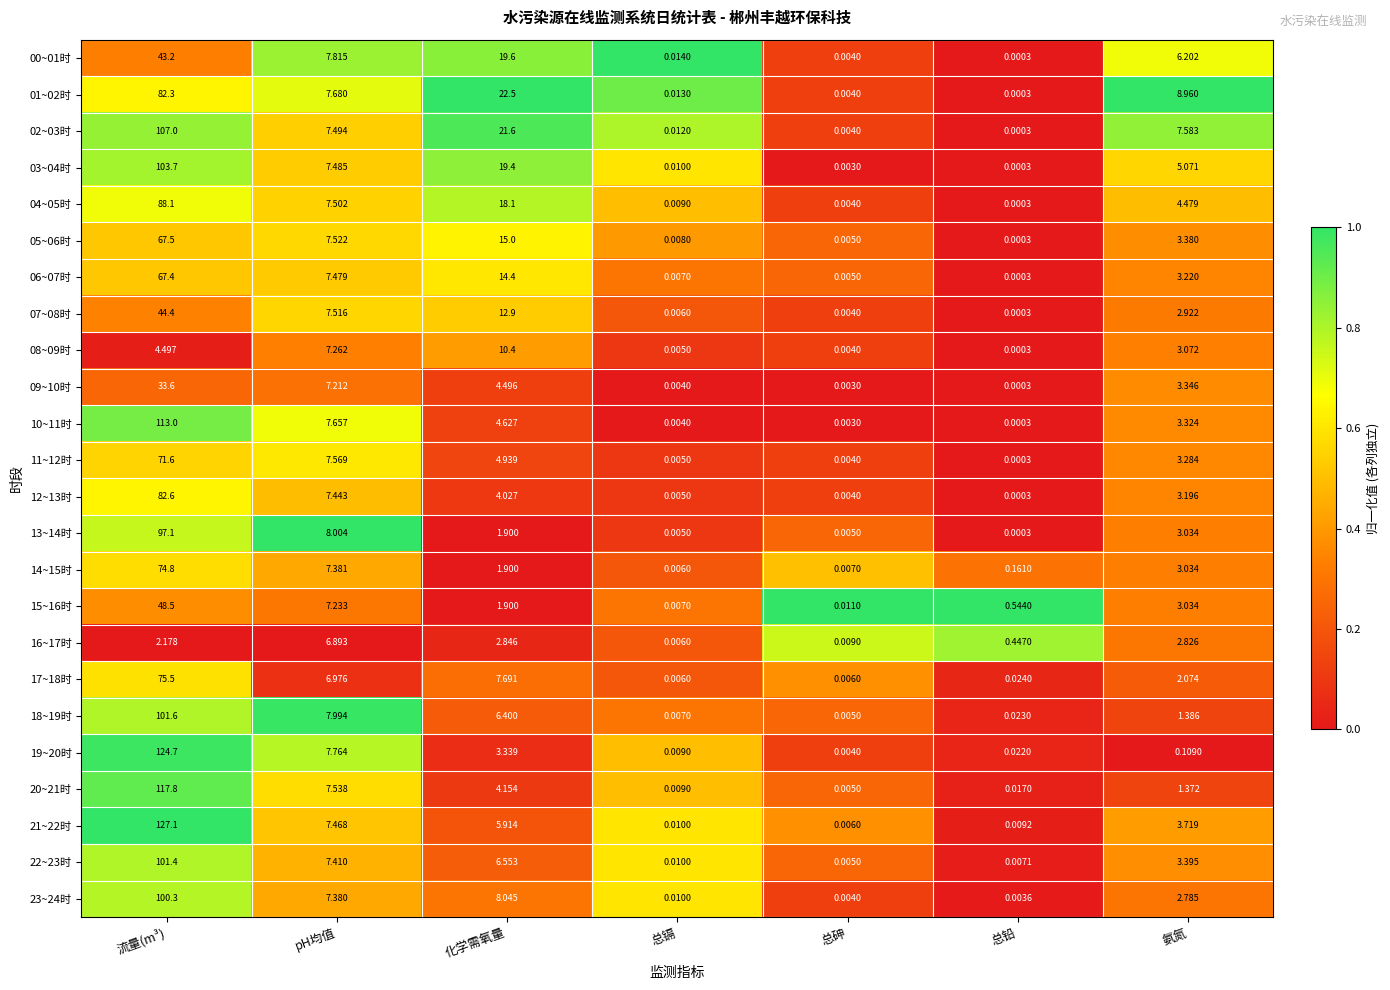

Between 流量(m³) and 氨氮, which series saw the biggest shift?

19~20时